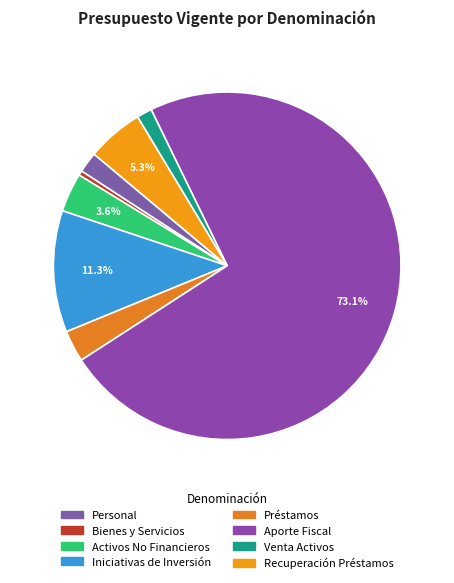

To the nearest percent, what is the difference between the largest and smallest slice percentages?

73%